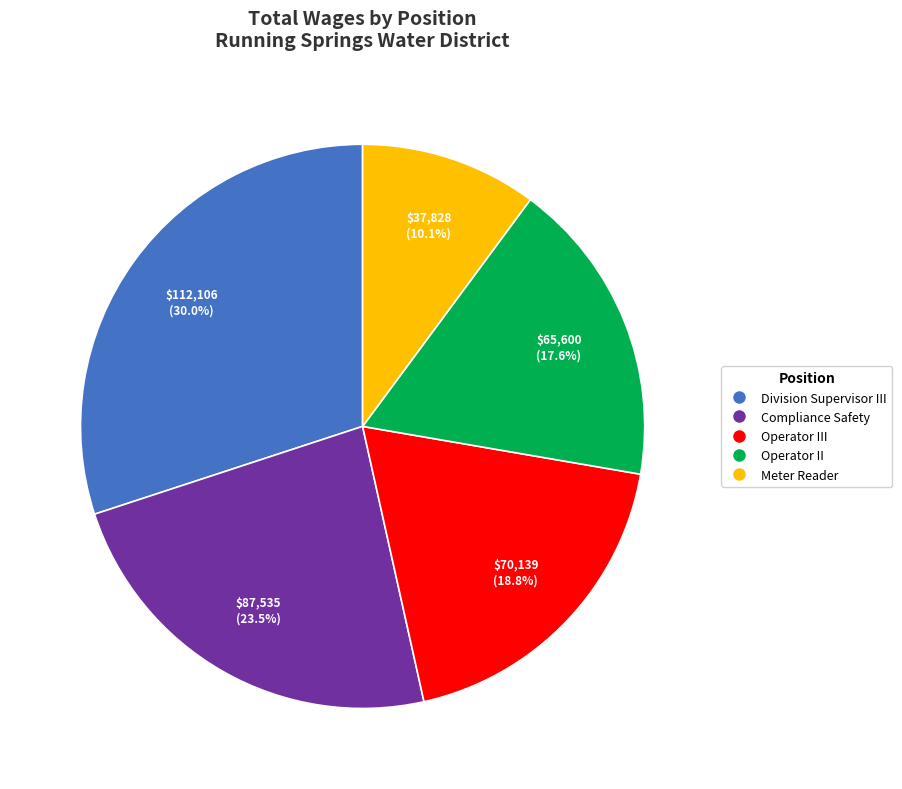

Rank the categories by value from lowest to highest.

Meter Reader, Operator II, Operator III, Compliance Safety, Division Supervisor III